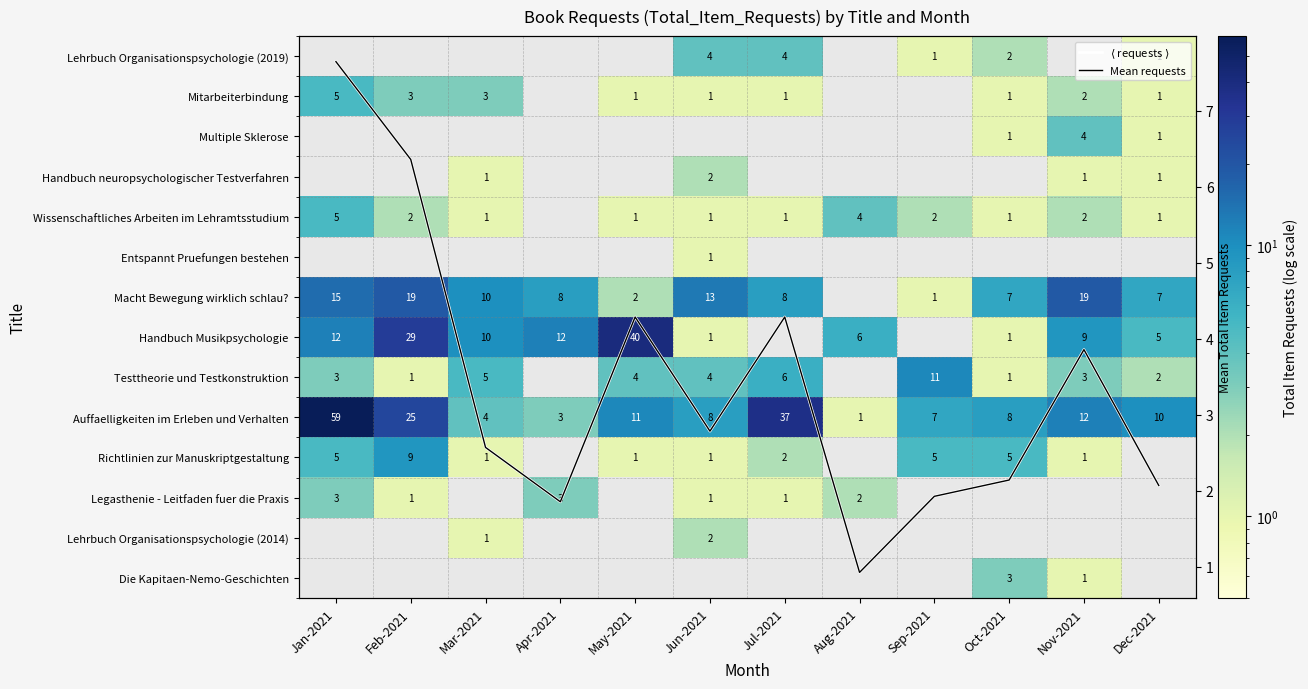

Which series has the largest total across all categories?

Auffaelligkeiten im Erleben und Verhalten